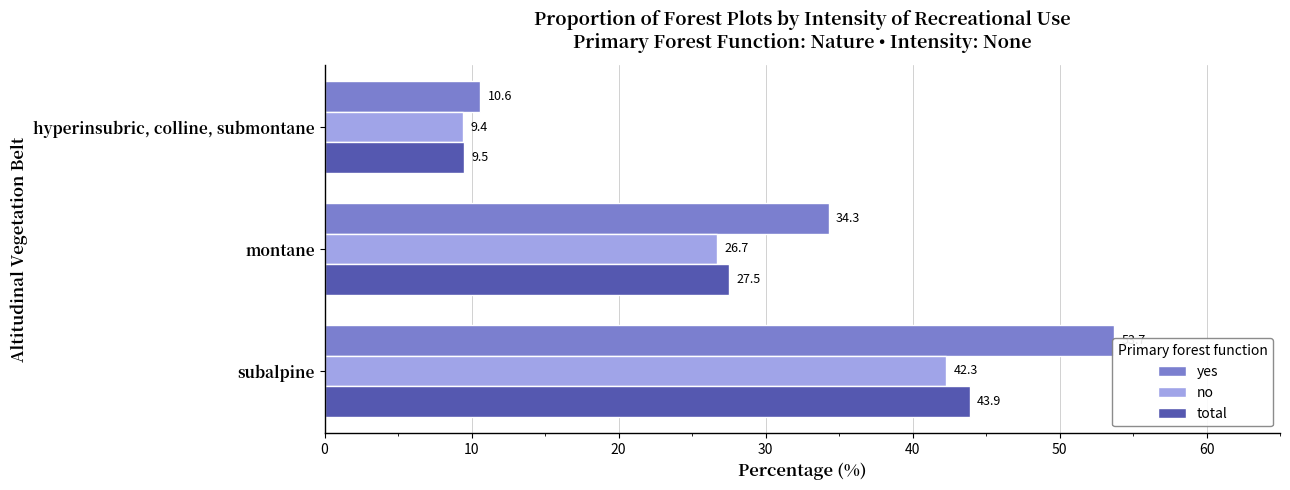

Which series has the largest total across all categories?

yes